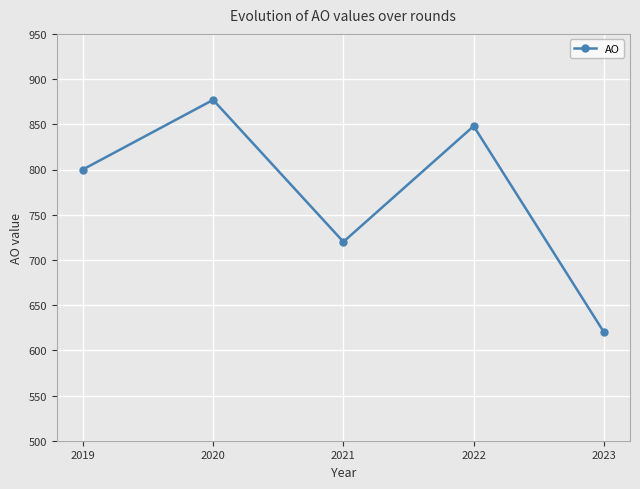

How many lines are shown in the chart?

1